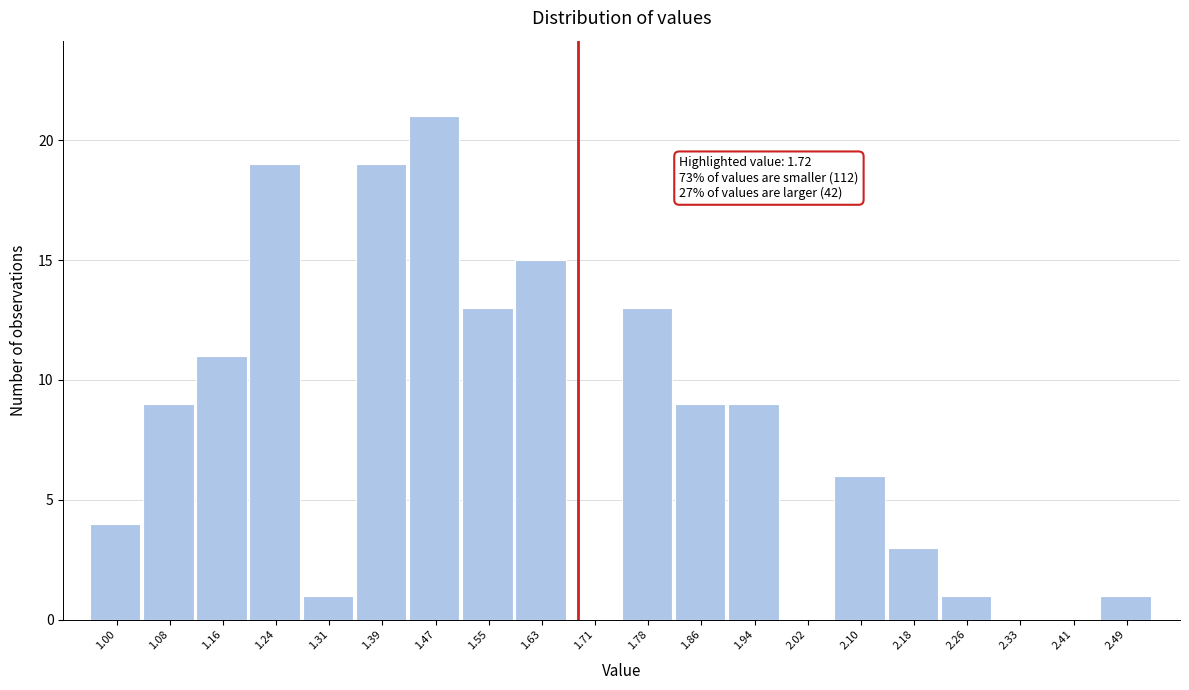

Reading left to right, extract all data points from this chart.

1.00=4	1.08=9	1.16=11	1.24=19	1.31=1	1.39=19	1.47=21	1.55=13	1.63=15	1.71=0	1.78=13	1.86=9	1.94=9	2.02=0	2.10=6	2.18=3	2.26=1	2.33=0	2.41=0	2.49=1